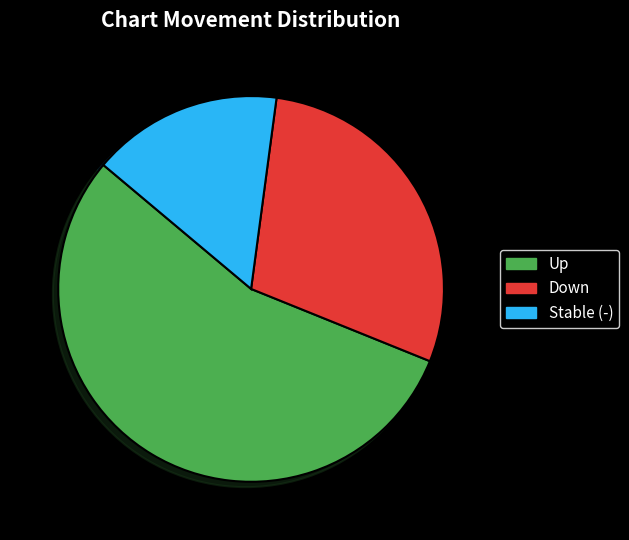

Combined, do Up and Down account for over 50%?

Yes